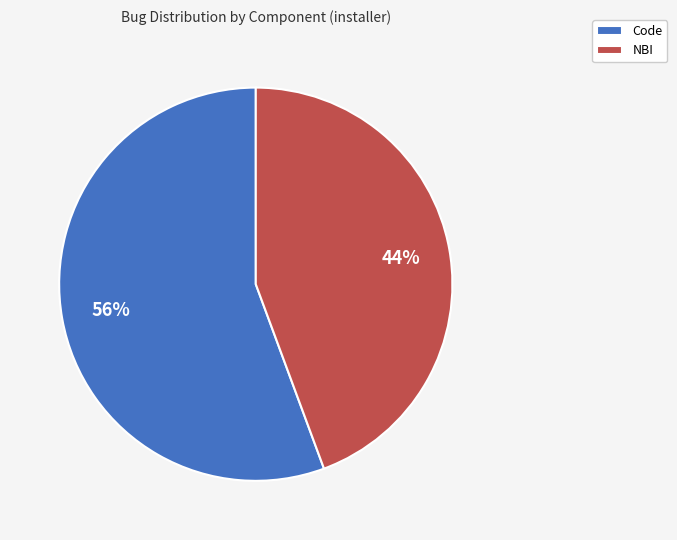

Is it true that NBI is 44% of the pie?

True